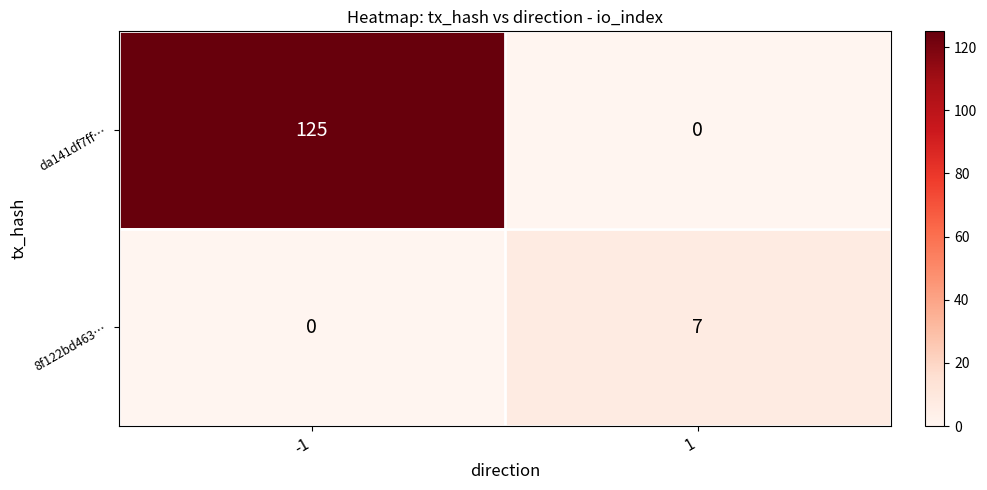

Reading left to right, list all the values displayed in this chart.

da141df7ff…: -1=125	1=0
8f122bd463…: -1=0	1=7